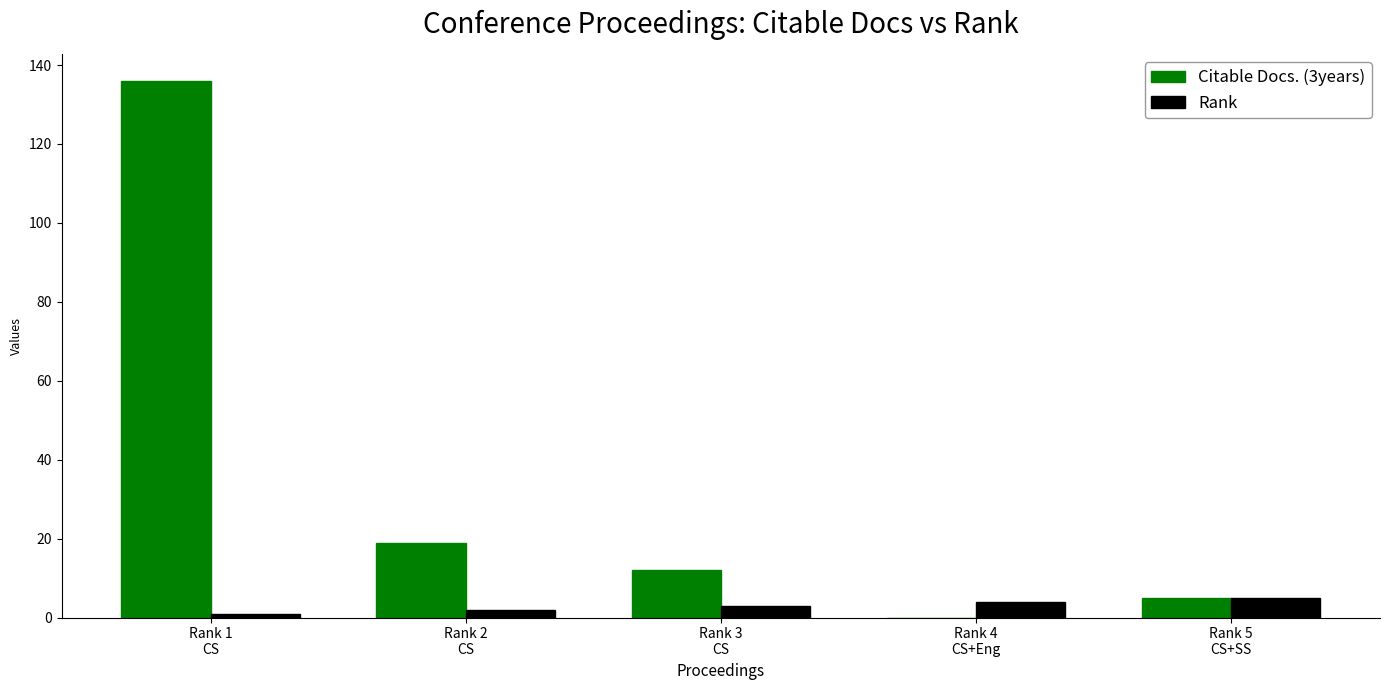

Reading left to right, list all the values displayed in this chart.

Citable Docs. (3years): Rank 1
CS=136	Rank 2
CS=19	Rank 3
CS=12	Rank 4
CS+Eng=0	Rank 5
CS+SS=5
Rank: Rank 1
CS=1	Rank 2
CS=2	Rank 3
CS=3	Rank 4
CS+Eng=4	Rank 5
CS+SS=5